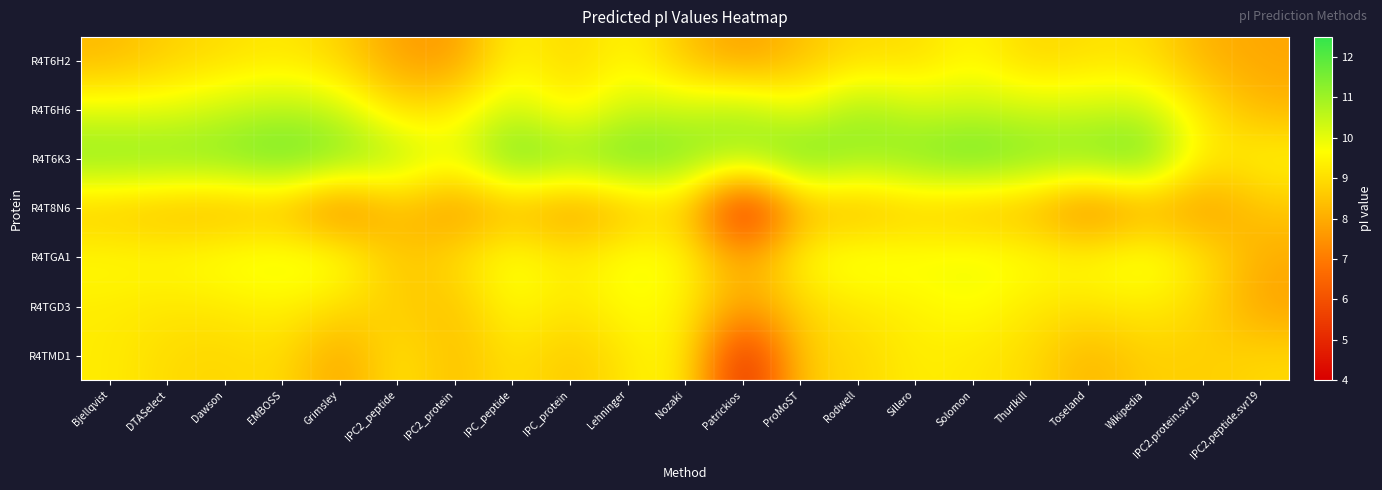

Which category has the lowest value across all series?

Patrickios